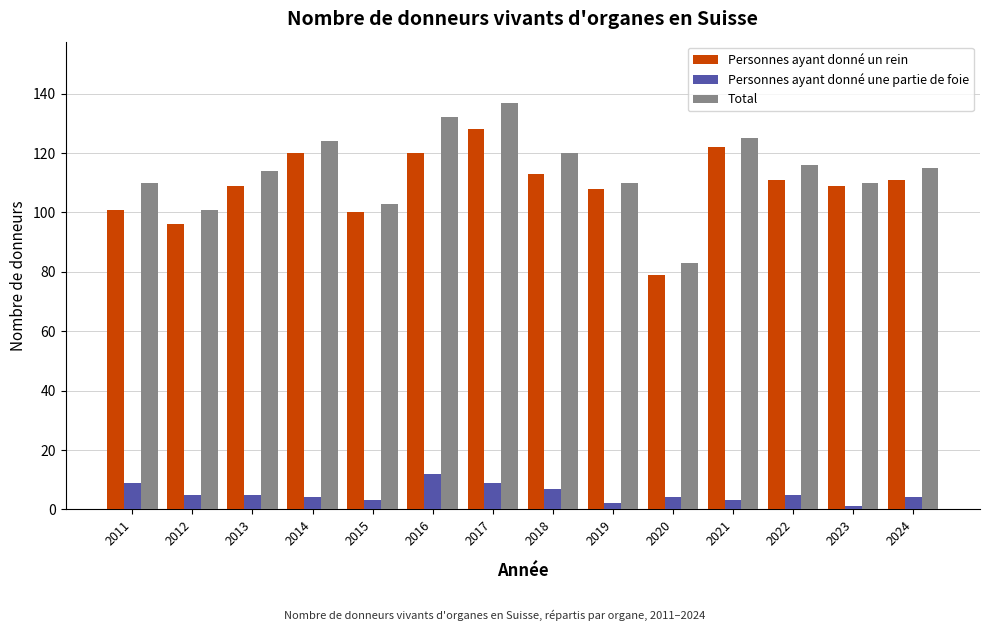

What is the sum of all Personnes ayant donné une partie de foie values?

73